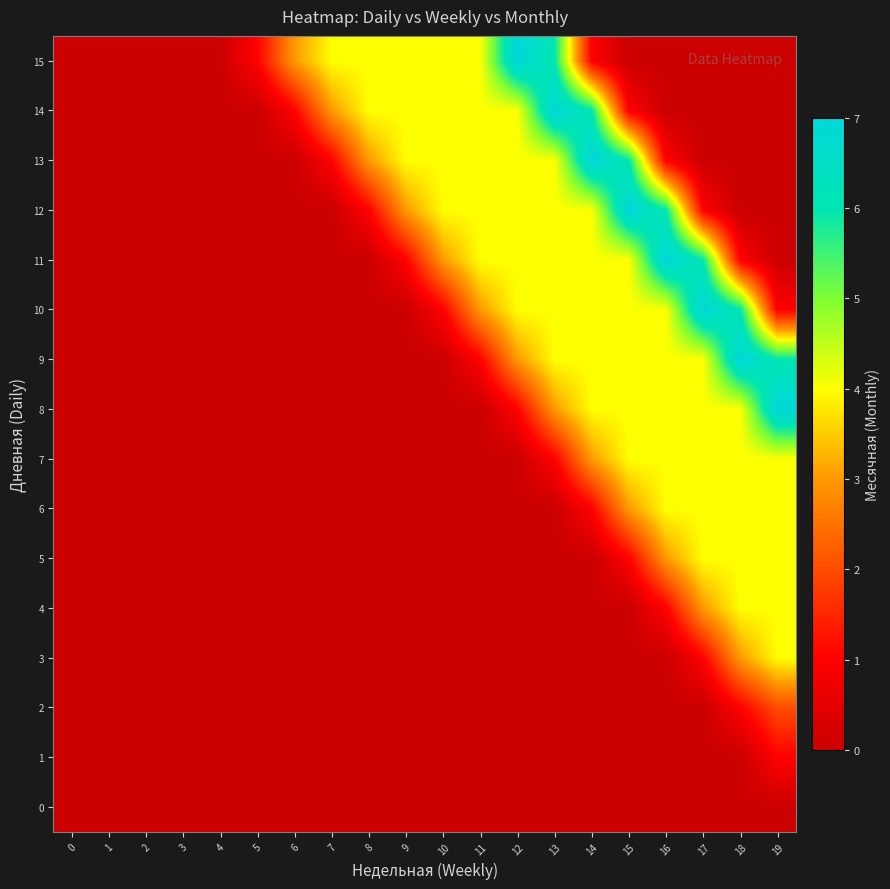

Which series has the largest range (max minus min)?

8